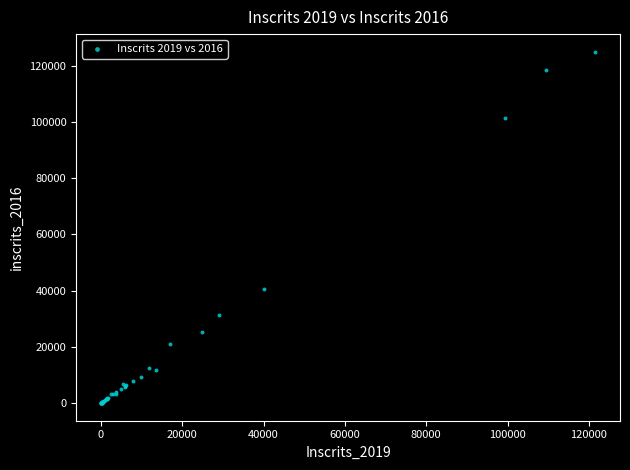

What Y value in the scatter plot is closest to 62489?

40717